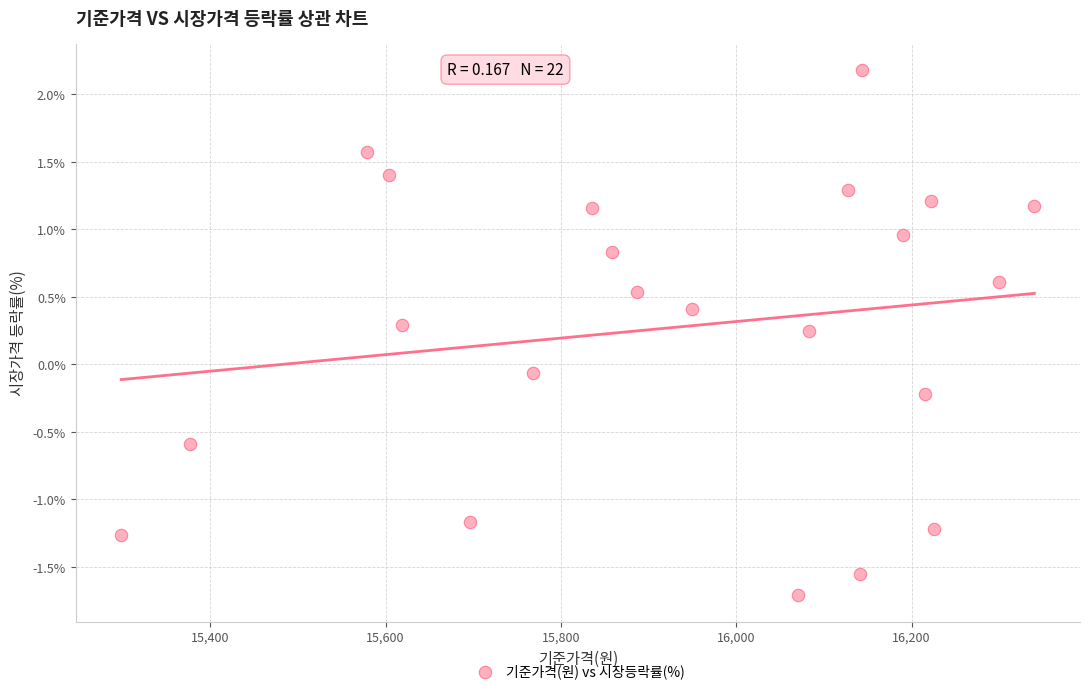

What is the range of Y values (max minus min)?

3.9